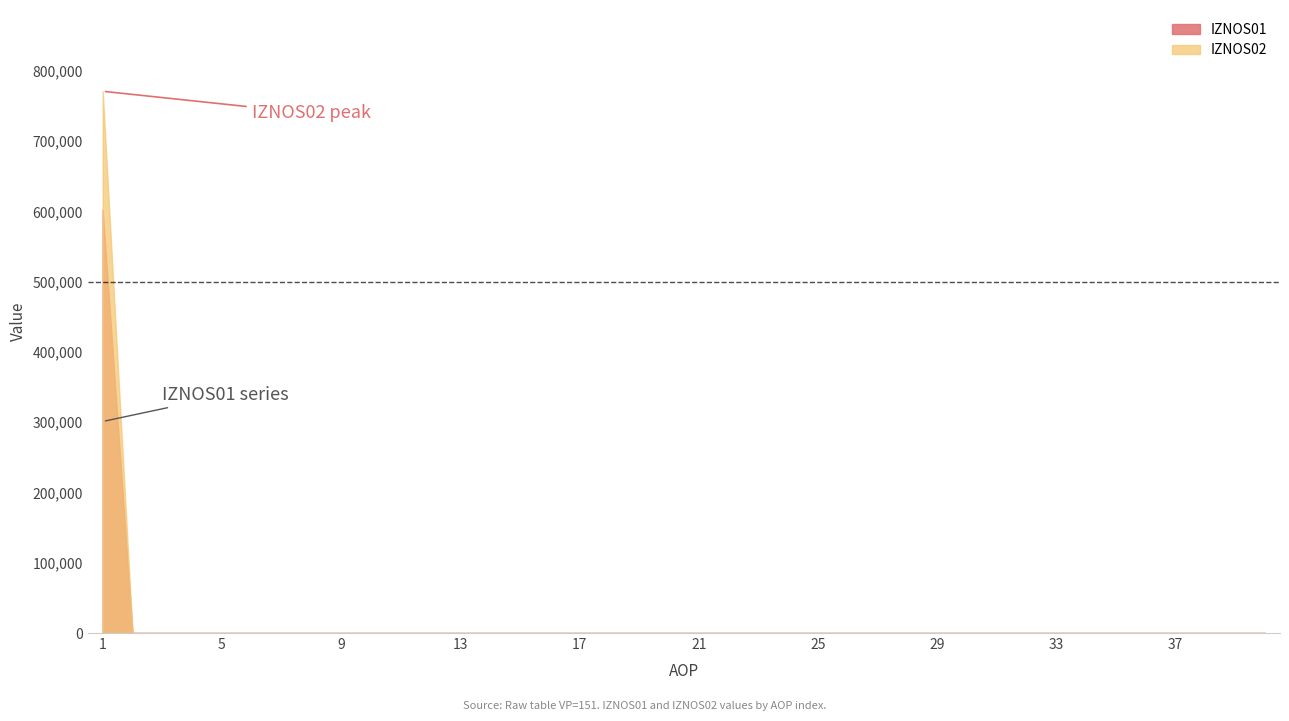

True or false: IZNOS02 and IZNOS01 intersect in this chart.

False